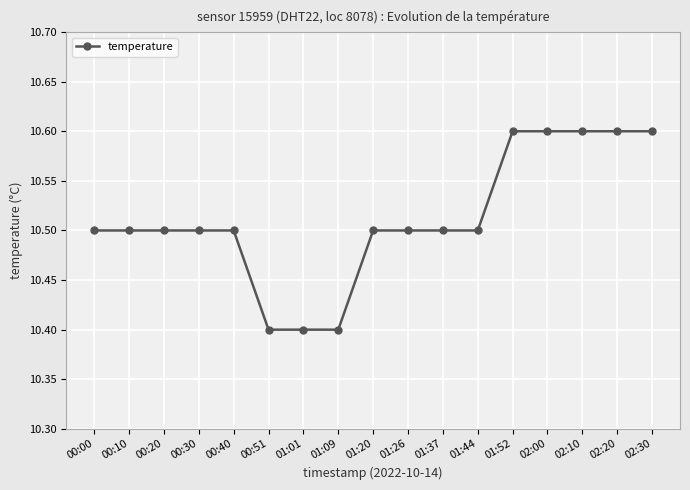

What is the minimum value shown in the chart?

10.4